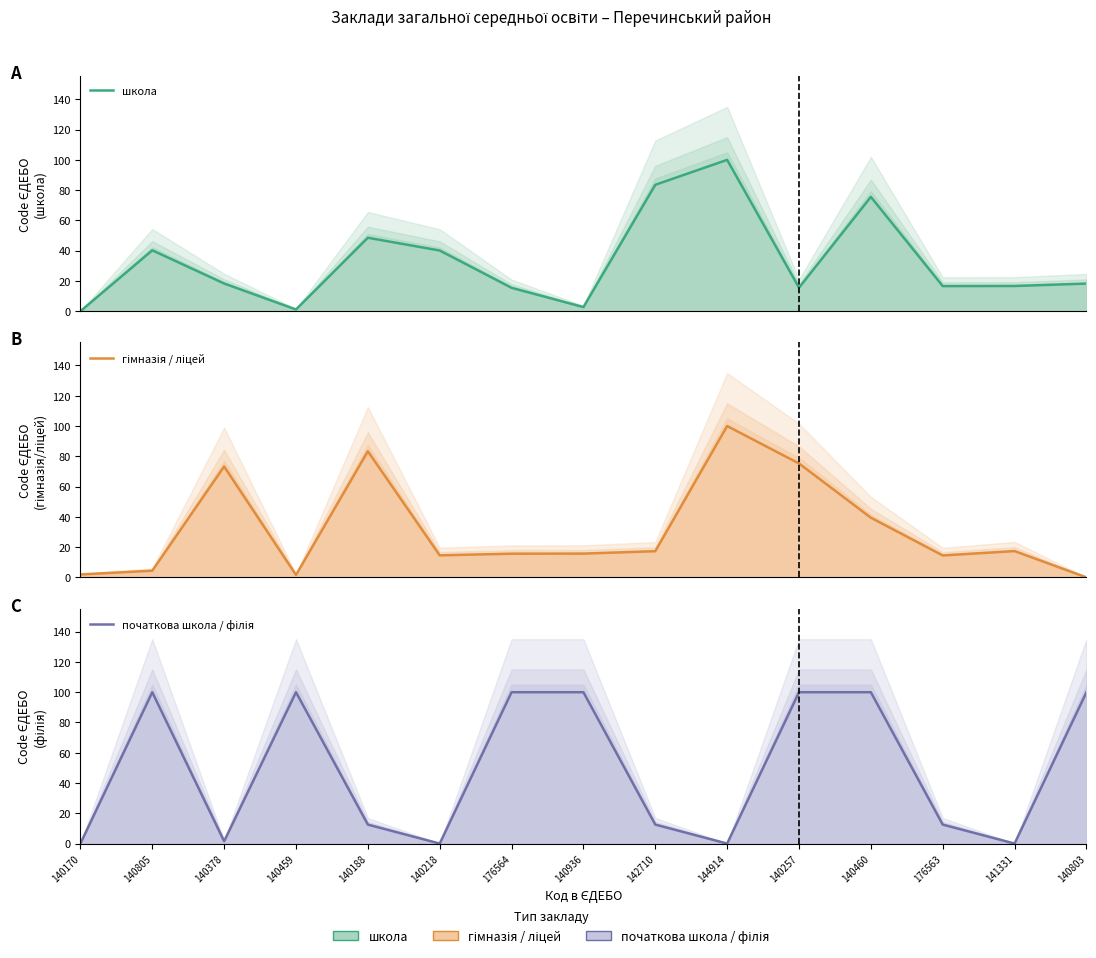

At which label does школа reach its peak?

144914